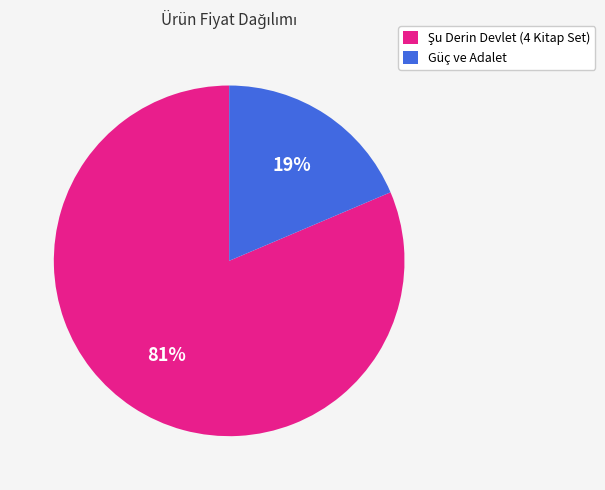

Does Güç ve Adalet represent more than half of the total?

No